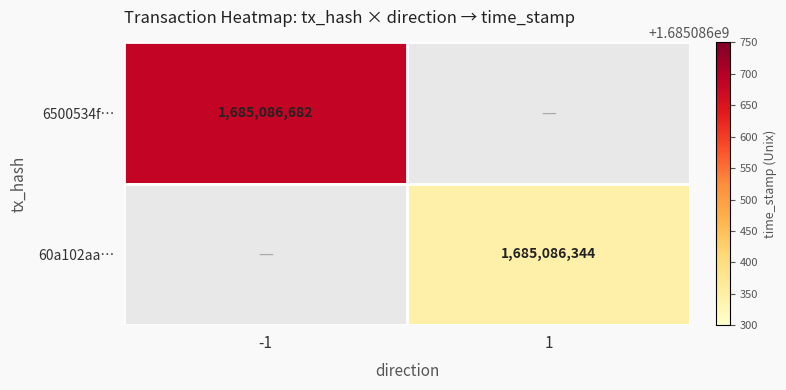

What is the maximum value shown in the chart?

1685086682